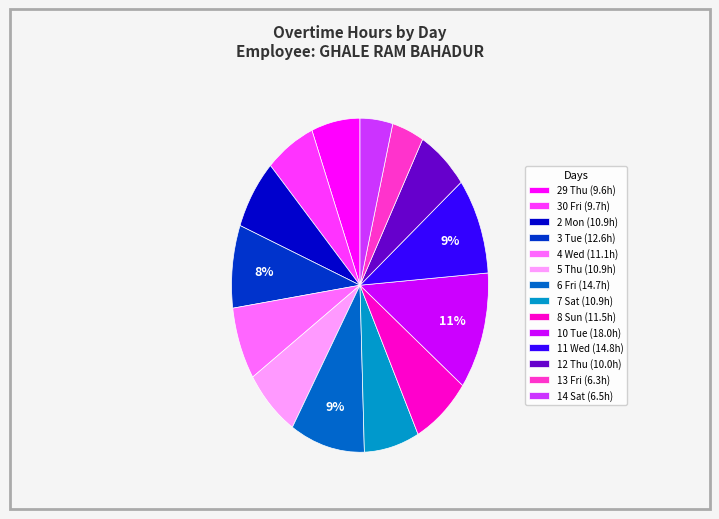

To the nearest percent, what percentage of the pie is 8 Sun?

7%